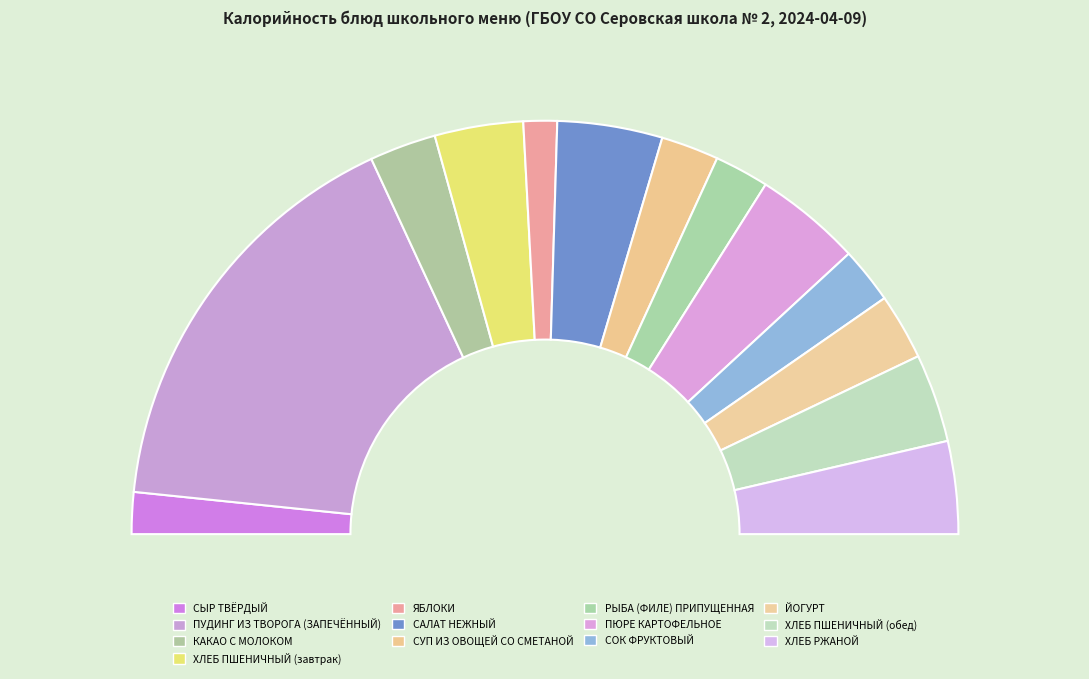

How many segments does this pie chart have?

13